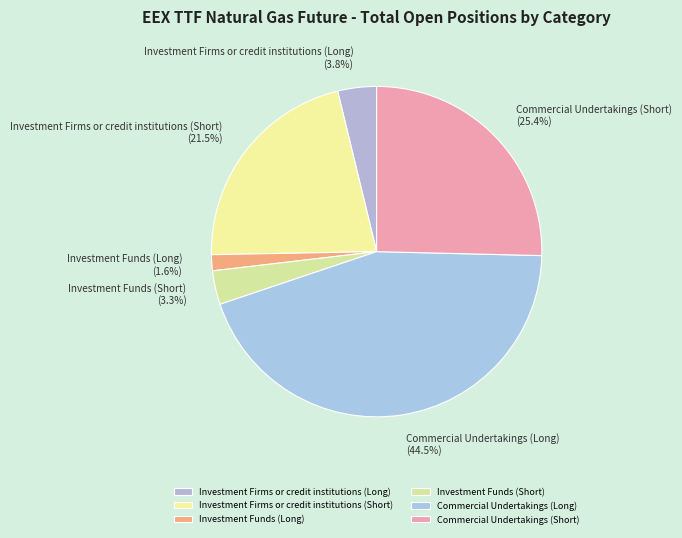

Is Commercial Undertakings (Short) the majority of the pie?

No